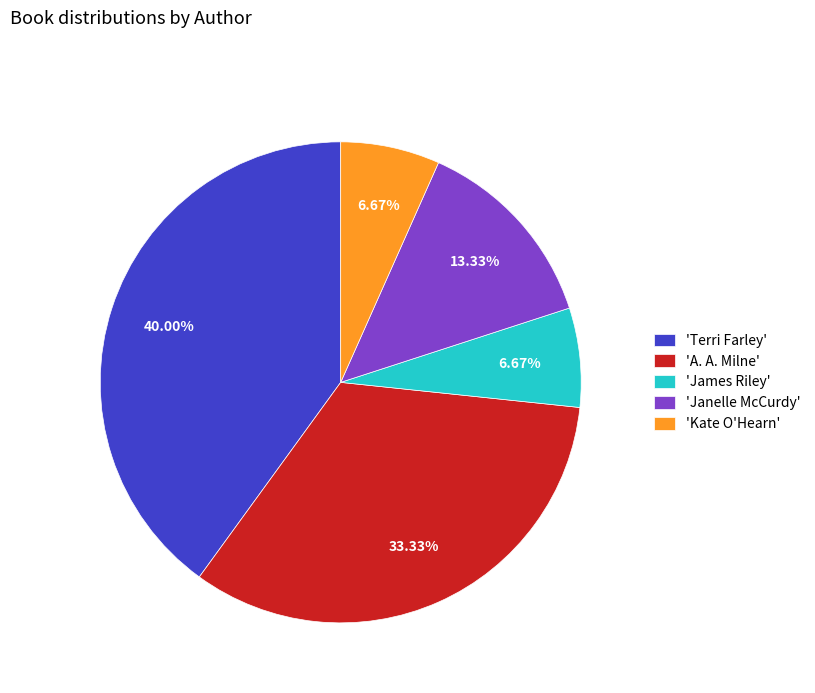

Between 'Kate O'Hearn' and 'Terri Farley', which is larger?

'Terri Farley'